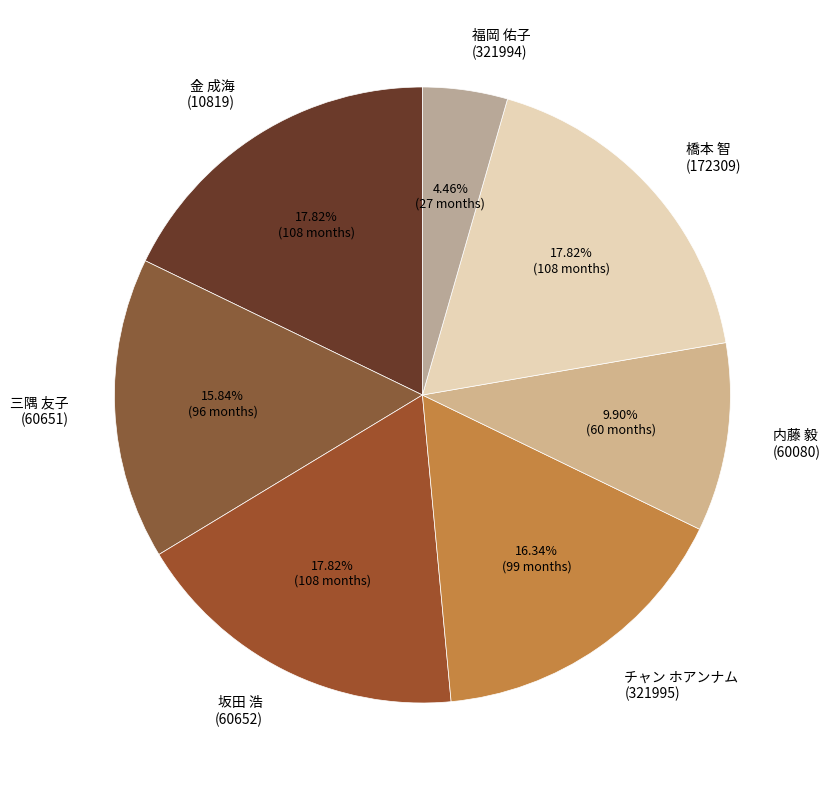

Is there any slice that represents more than half of the pie?

No